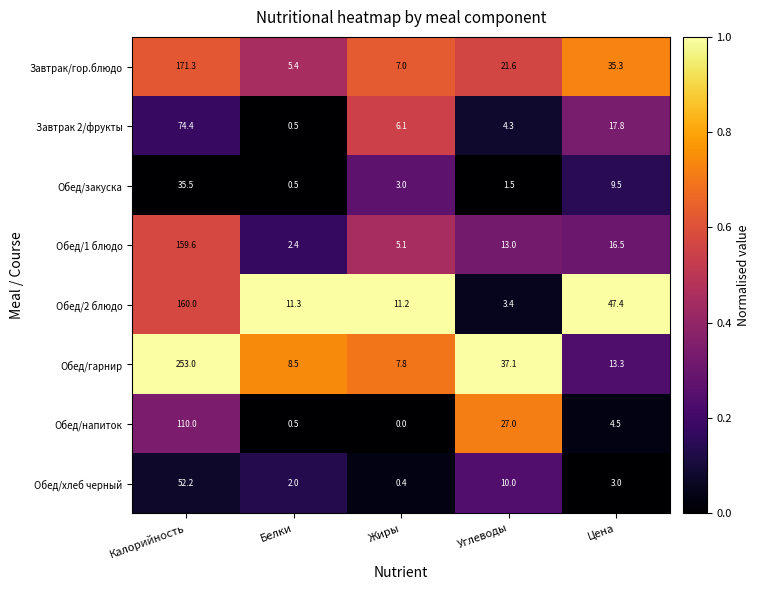

What is the maximum value for Обед/2 блюдо?

160.0